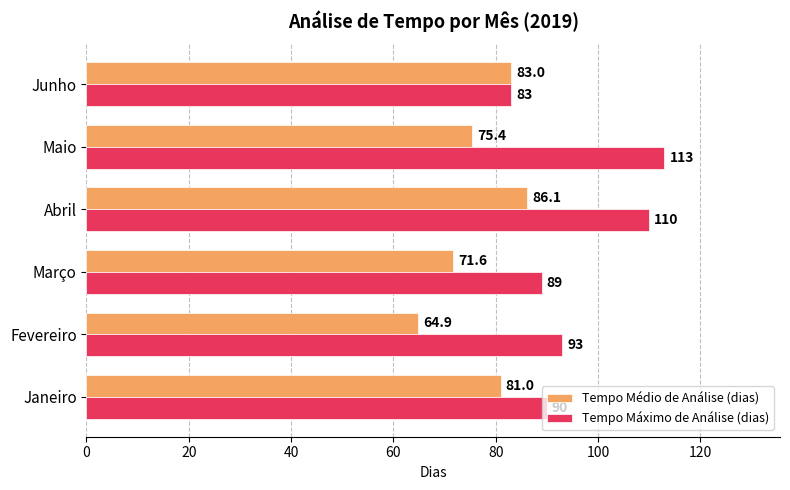

At which label is Tempo Máximo de Análise (dias) closest to 98?

Fevereiro